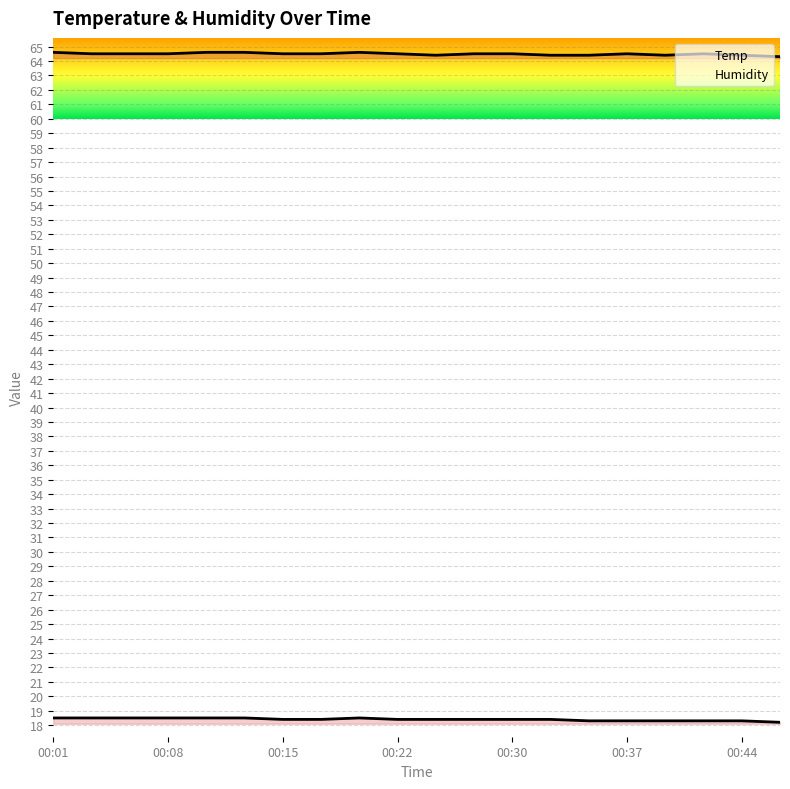

True or false: Temp and Humidity intersect in this chart.

False